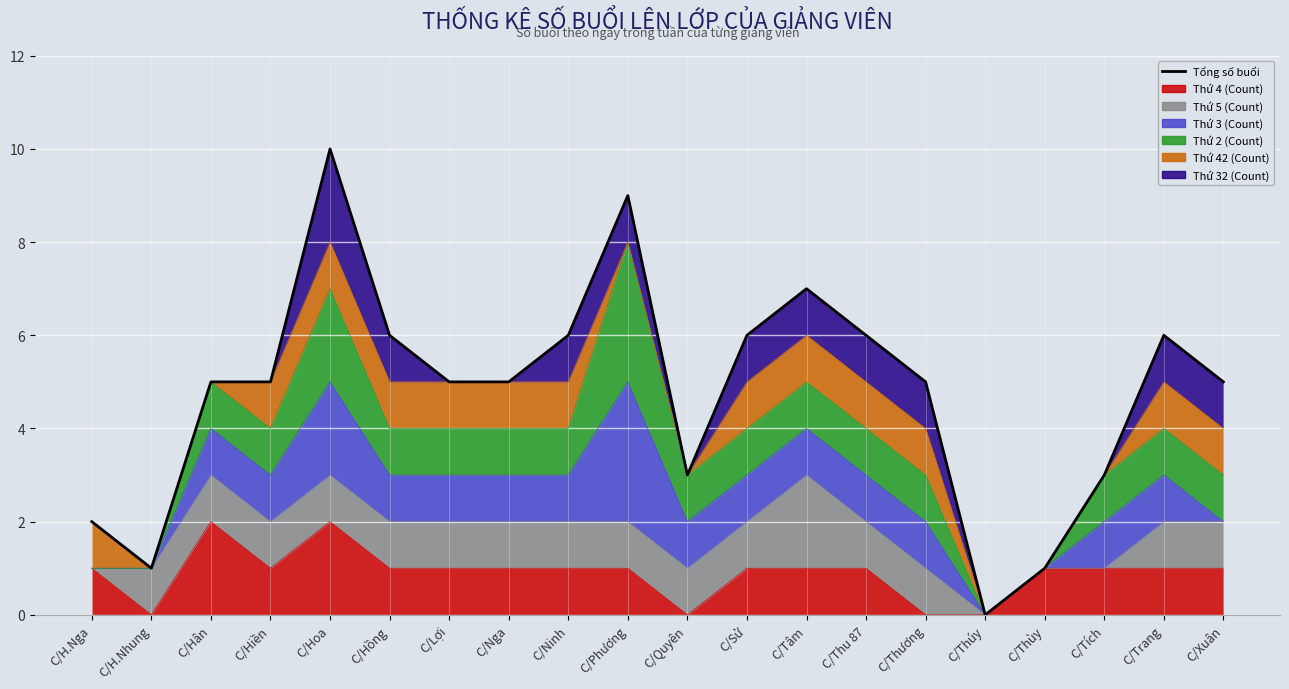

Is it true that the value at C/Thúy is 0?

True